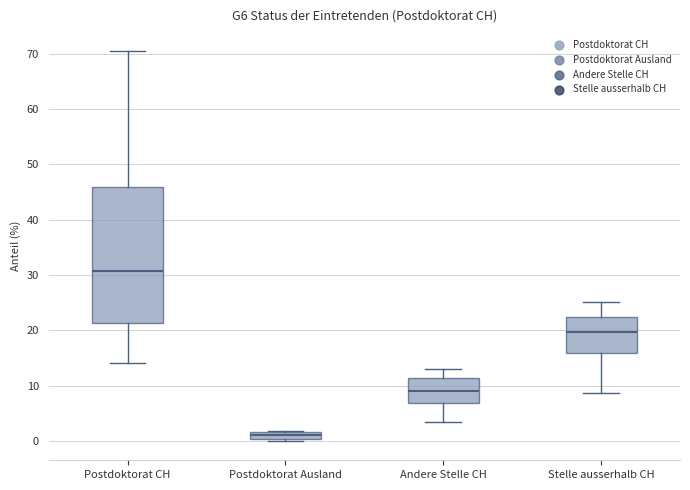

Where does the median line of the box for Postdoktorat CH sit on the y-axis? The values are not printed on the chart, so give them approximately, as read against the axis.

31